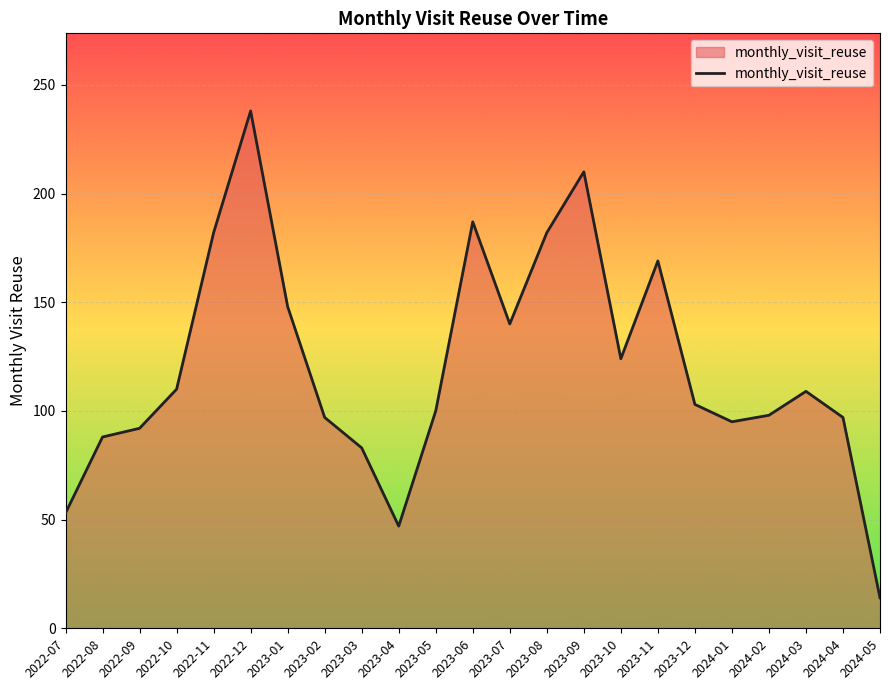

Approximately how many times larger is the value at 2022-07 compared to 2023-03?

0.6